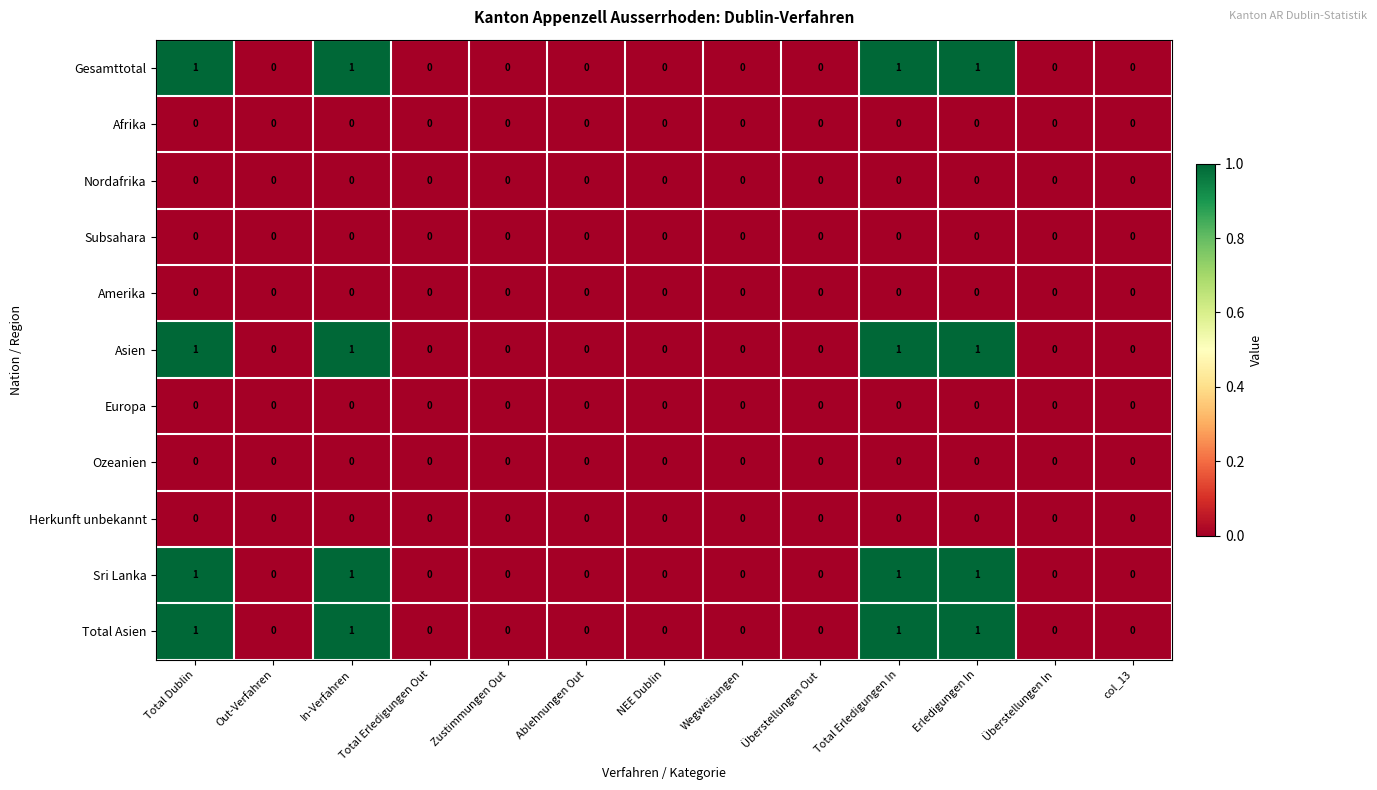

How many Total Asien values are between 0 and 1?

13